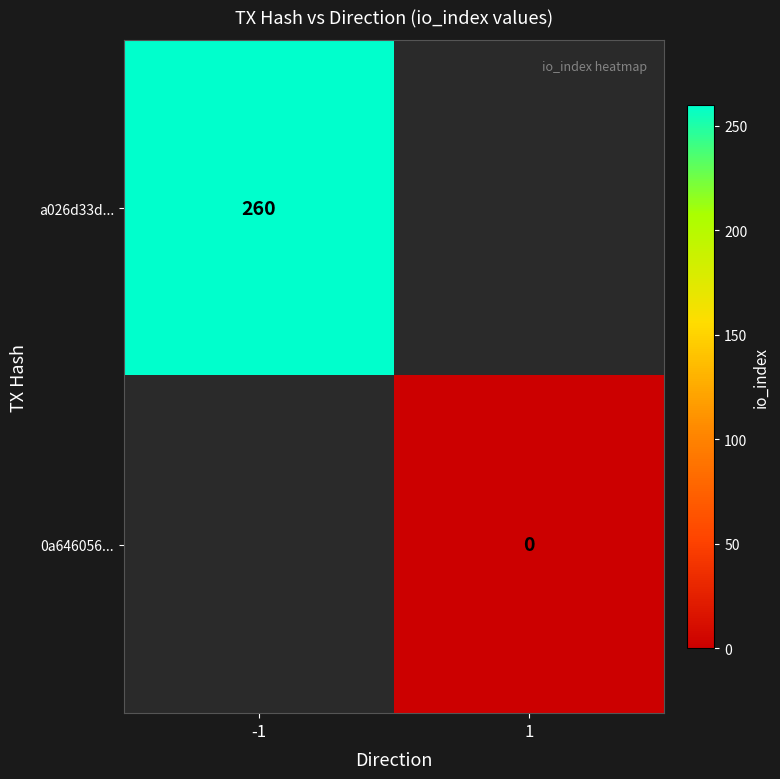

The a026d33d... series shows 163.6 at -1. True or false?

False